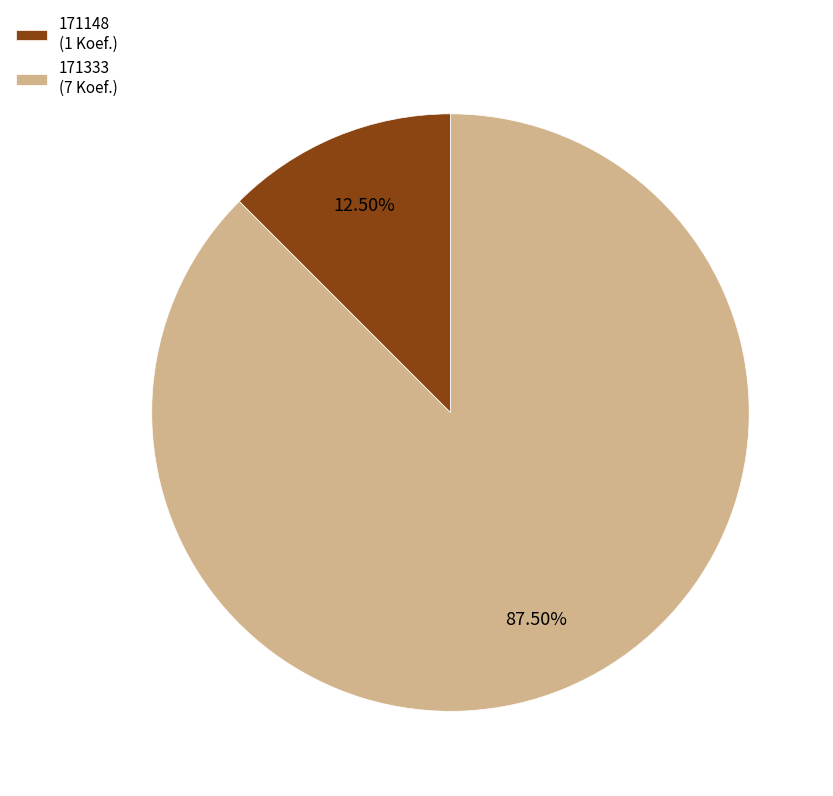

How many segments does this pie chart have?

2